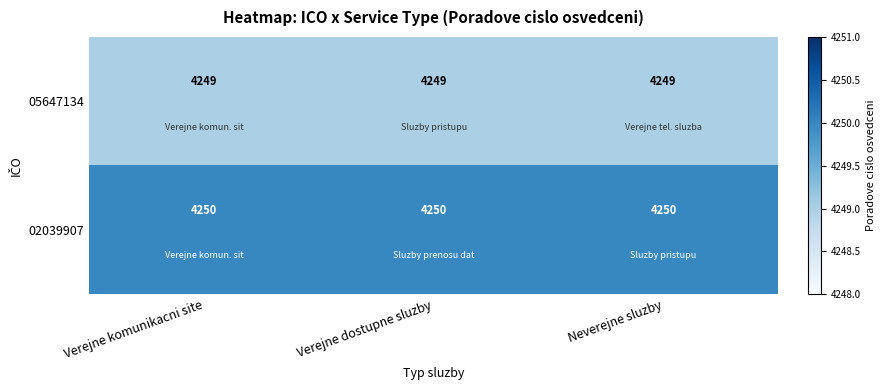

True or false: 05647134 has a value of 4249 at Verejne komunikacni site.

True